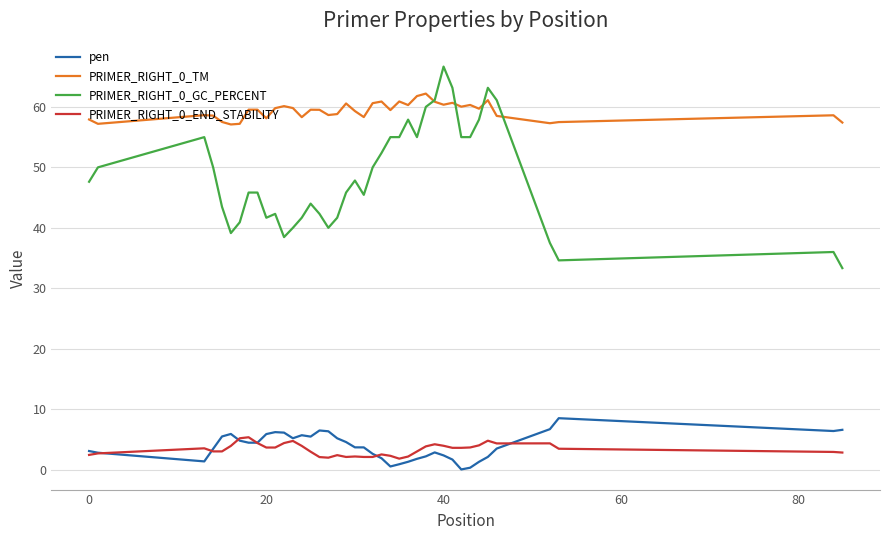

True or false: pen and PRIMER_RIGHT_0_GC_PERCENT intersect in this chart.

False